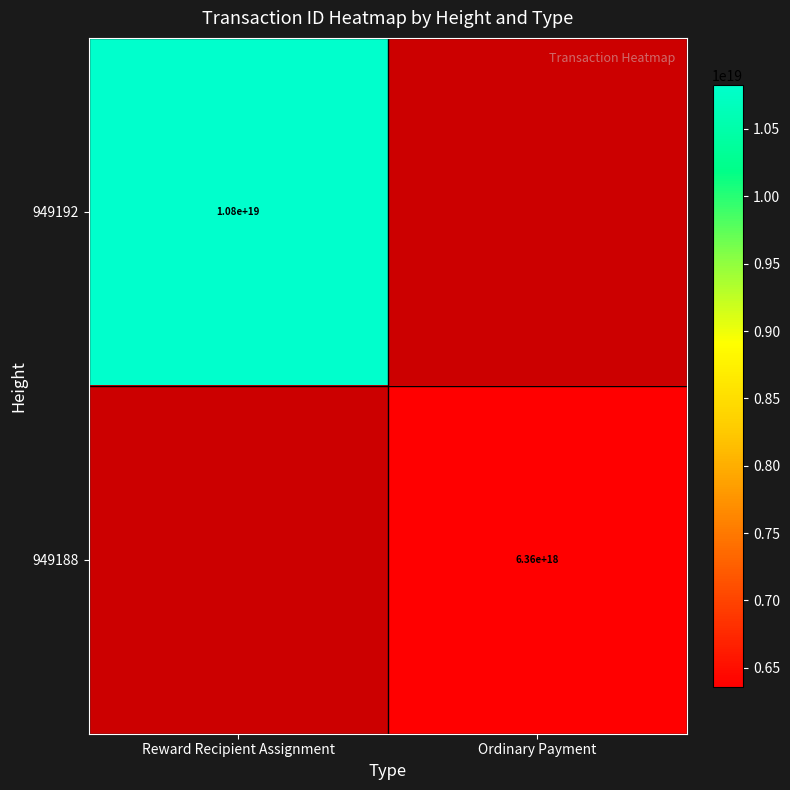

At how many categories does at least one series exceed 7585328240143113216?

1